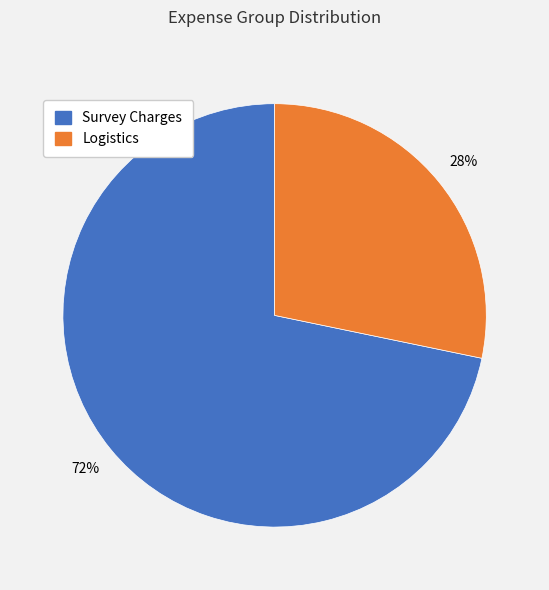

Rank the categories by value from highest to lowest.

Survey Charges, Logistics